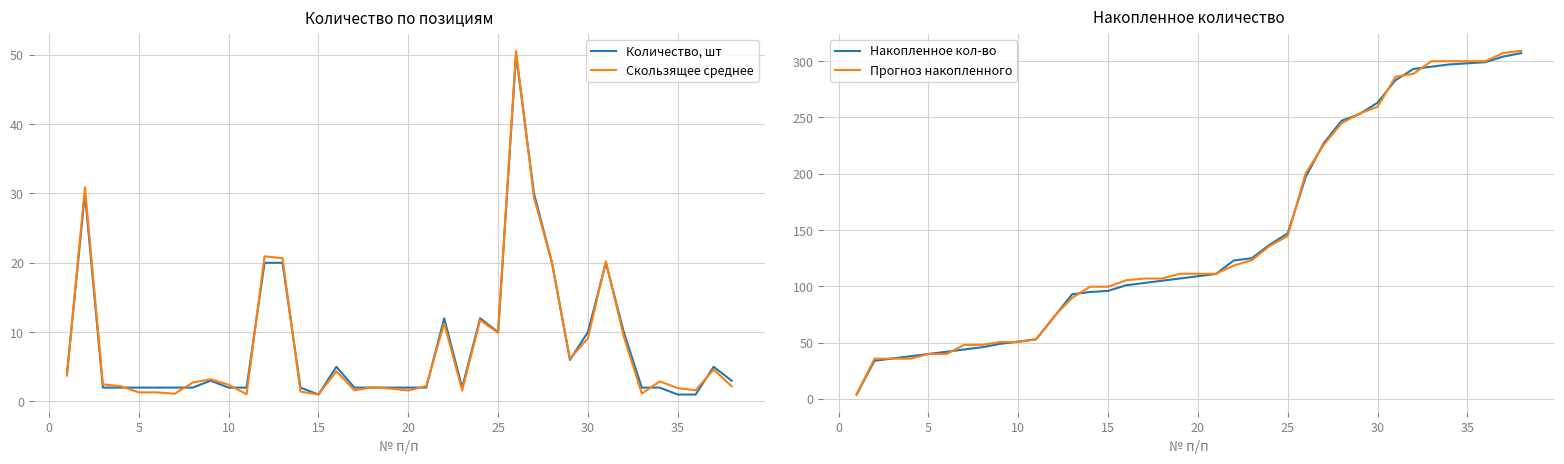

How many intersections are there between Количество, шт and Скользящее среднее?

18